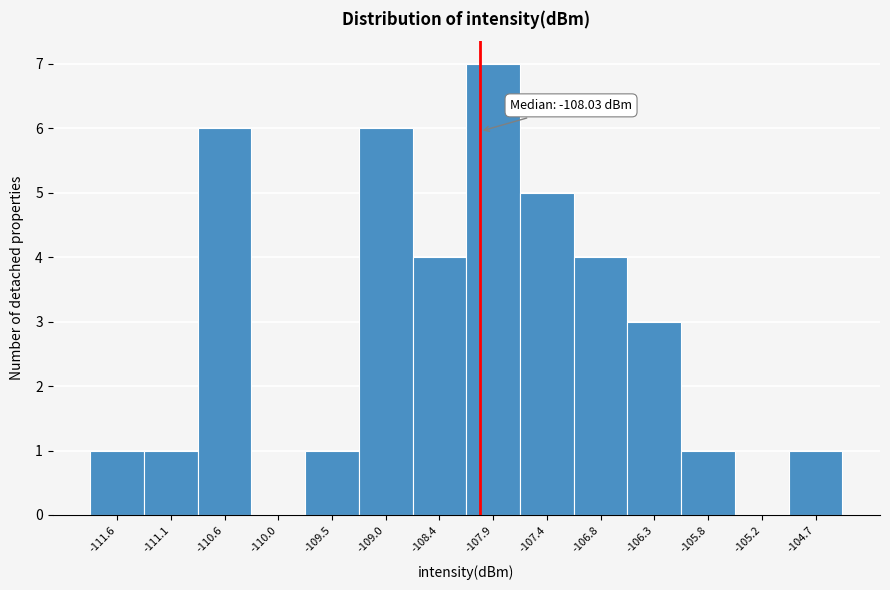

Over which range of the x-axis is the bar tallest?

-108.2 to -107.6